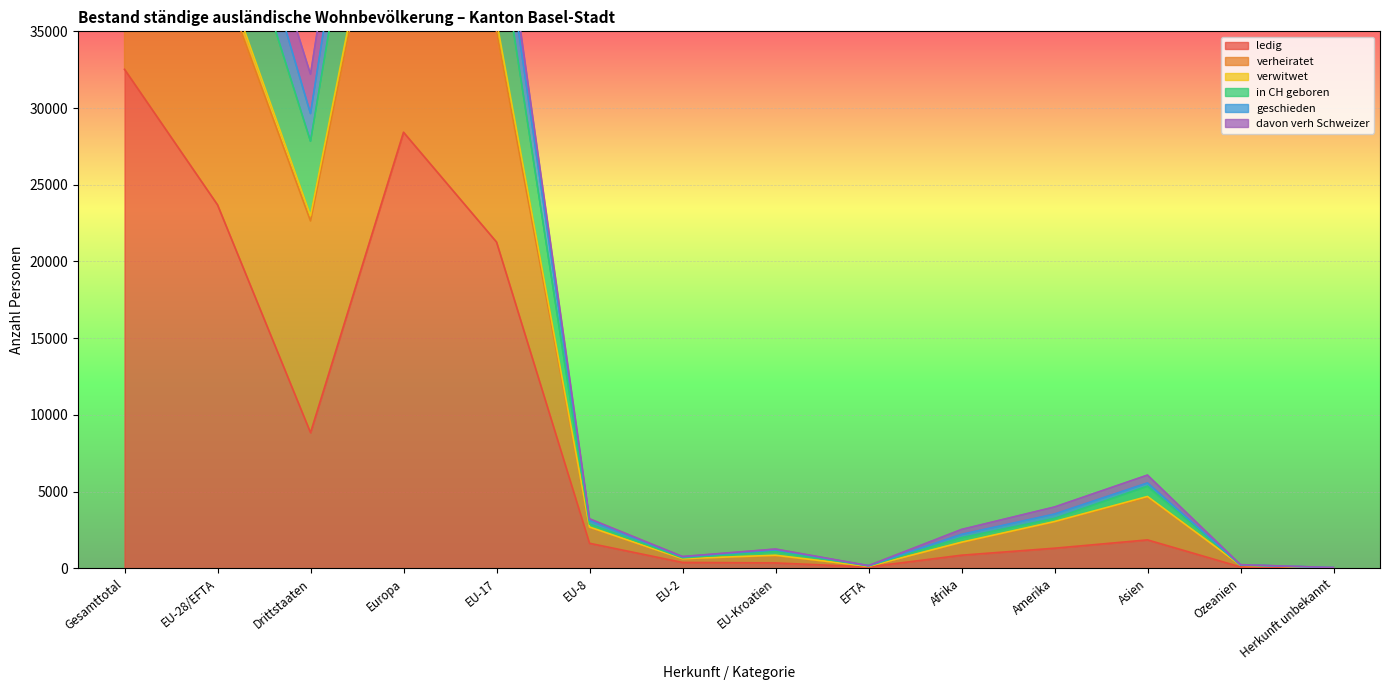

Where is ledig nearest to the value 16274?

EU-17